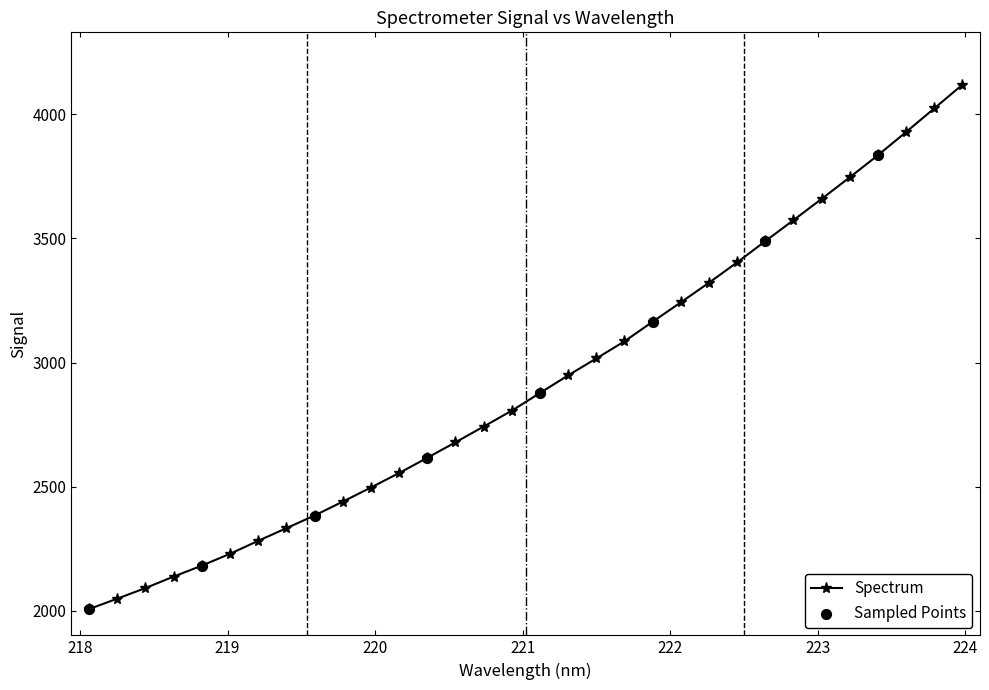

What is the value of the 21st point from the left?

3164.8